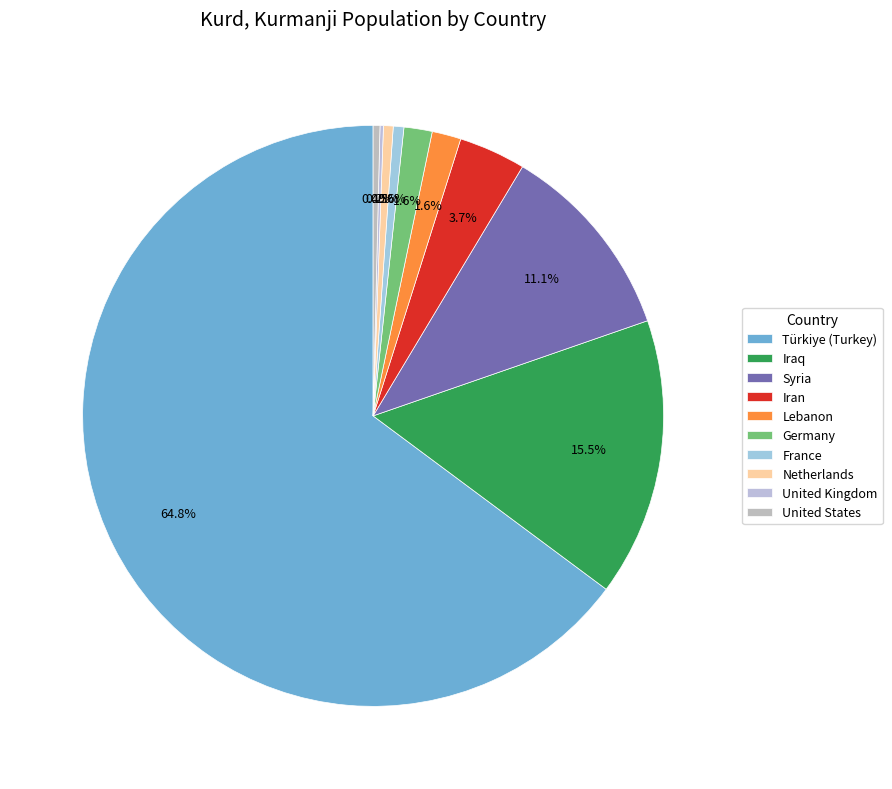

To the nearest percent, what is the difference between the largest and smallest slice percentages?

65%